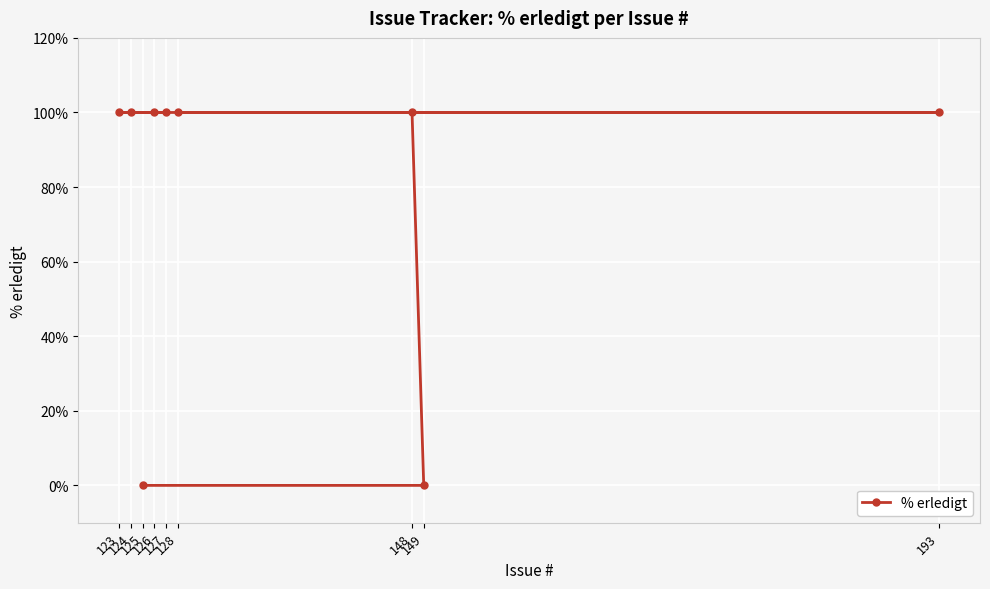

How many series are shown in this chart?

1